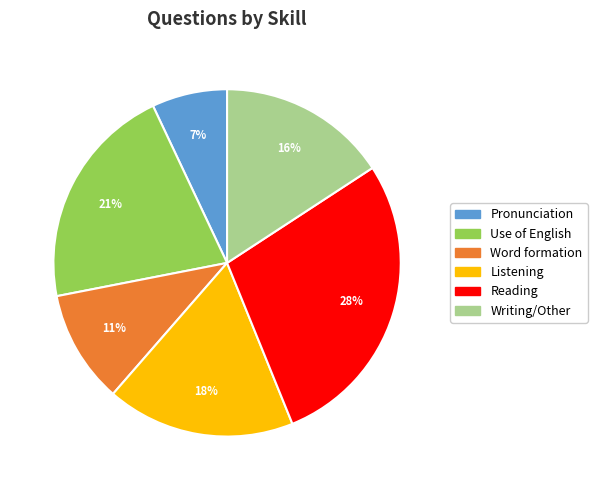

Which slice is the largest?

Reading